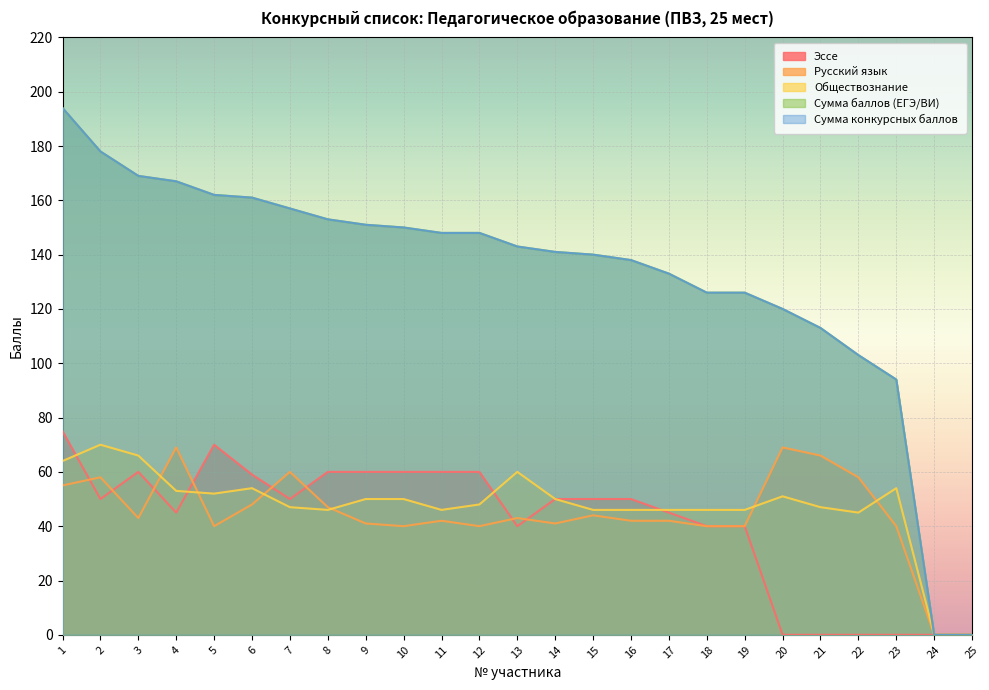

Which series changed the most between 5 and 16?

Сумма баллов (ЕГЭ/ВИ)